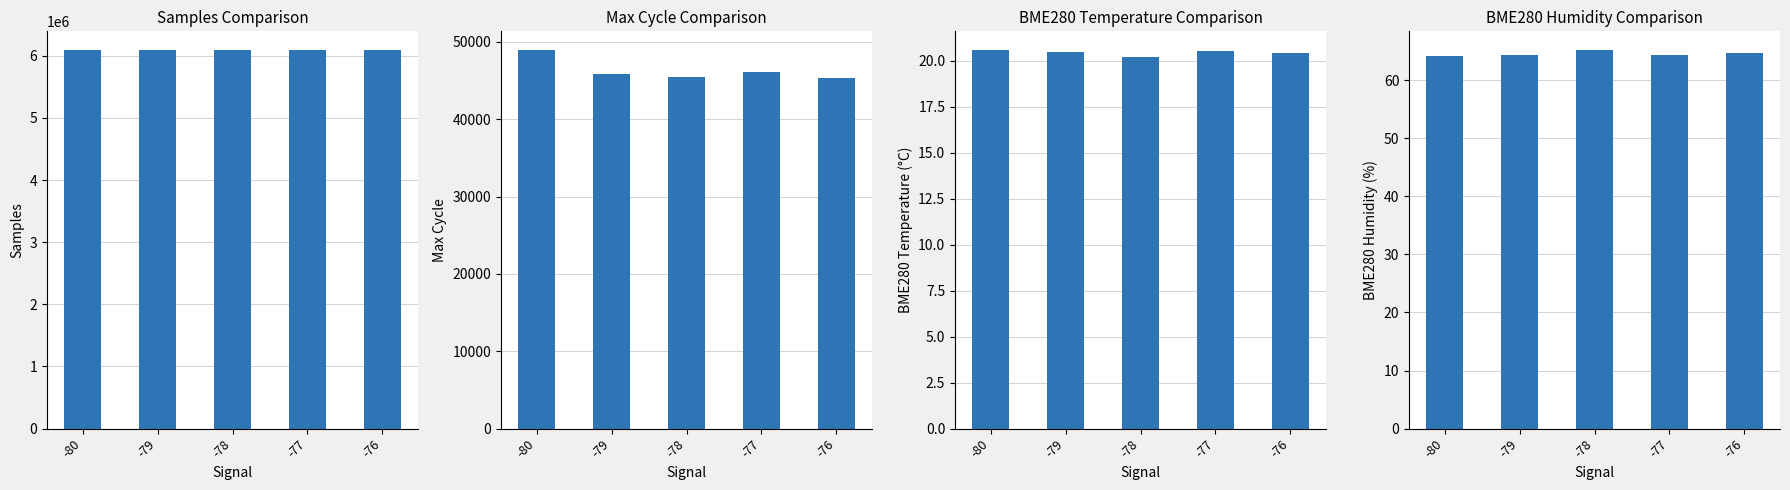

True or false: Max Cycle has a value of 45844.0 at -79.

True